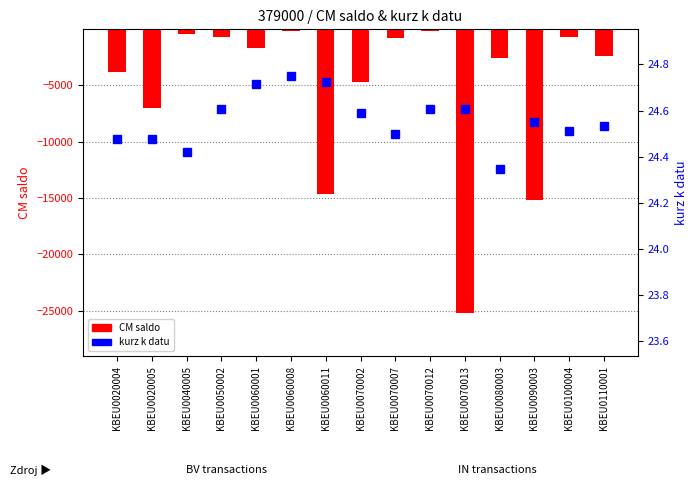

Count the number of data series in this chart.

2